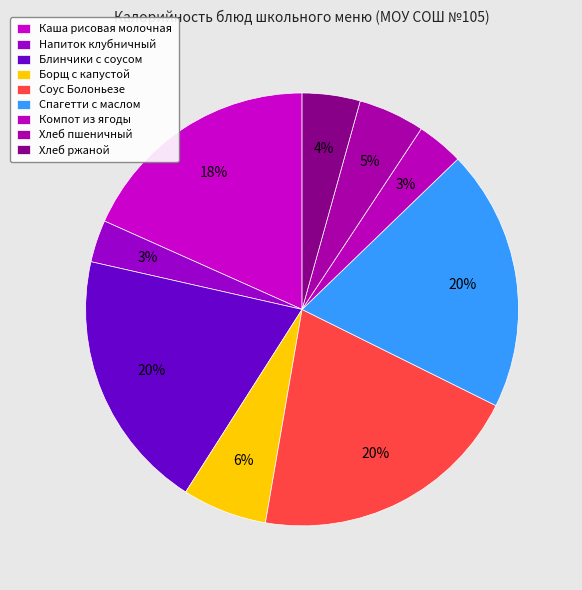

Rank the categories by value from highest to lowest.

Соус Болоньезе, Спагетти отварные с маслом, Блинчики с молочным сладким соусом, Каша рисовая молочная жидкая, Борщ с капустой и картофелем, Хлеб пшеничный, Хлеб ржаной, Компот из замороженной ягоды, Напиток теплый клубничный